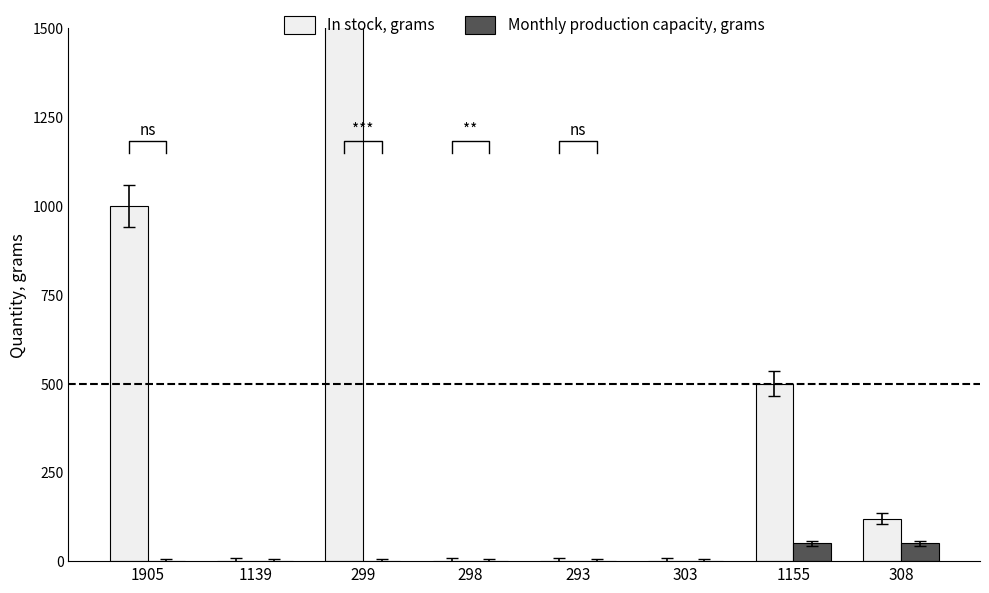

How many groups of bars are there?

8